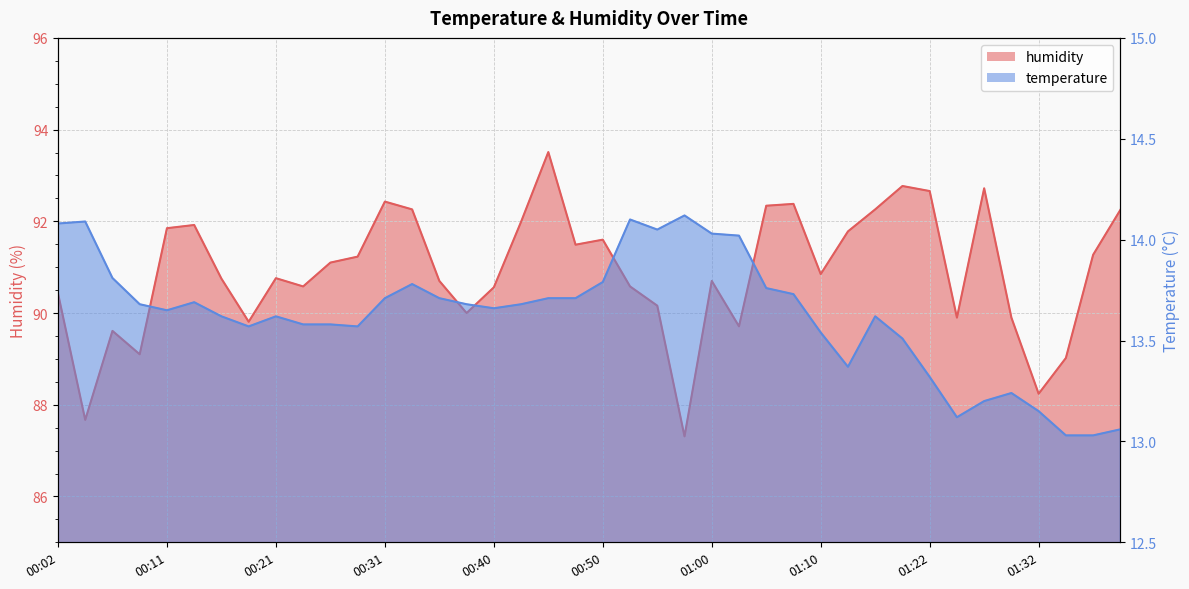

Does the chart display data point markers on the line(s)?

No